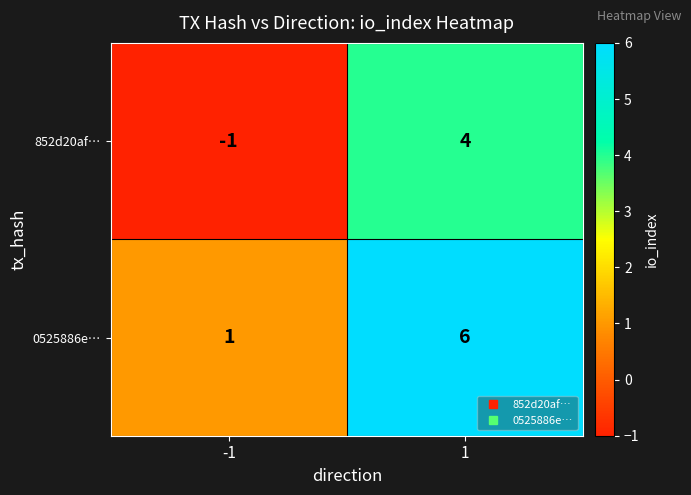

The value of 852d20af… at -1 is -1. True or false?

True